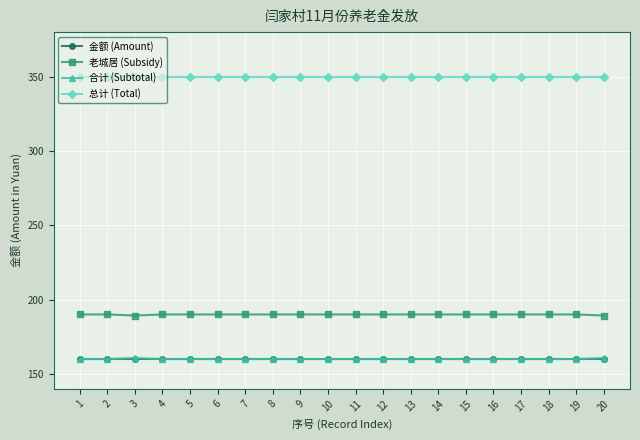

True or false: 金额 (Amount) and 老城居 (Subsidy) intersect in this chart.

False